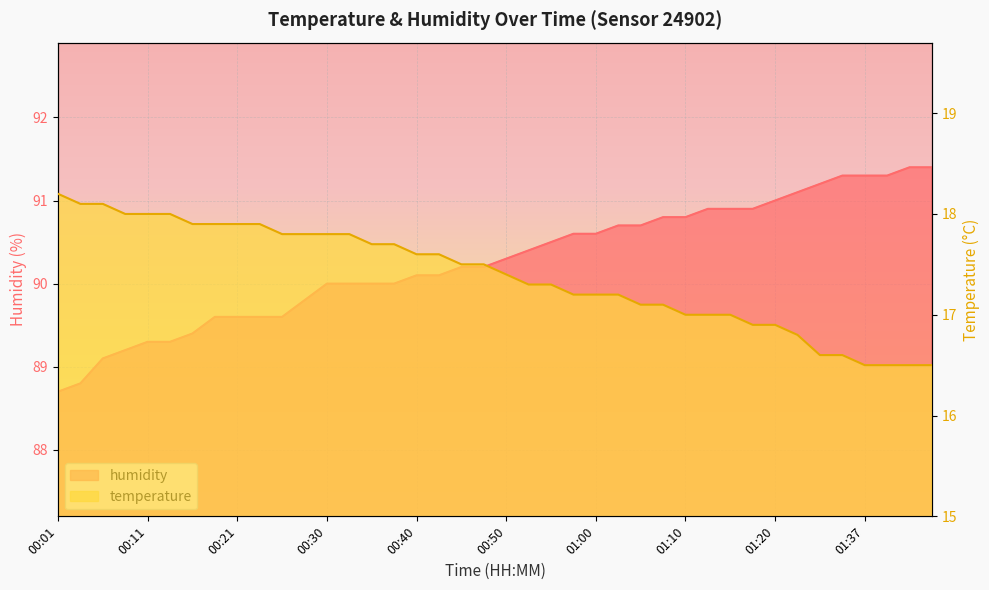

What is the difference between the maximum and minimum values in the temperature series?

1.7